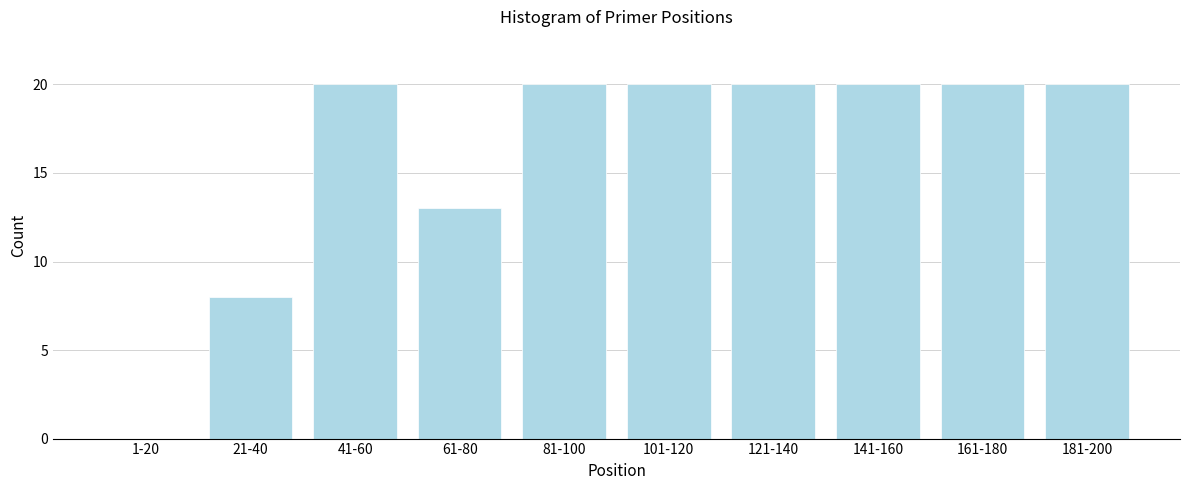

Reading left to right, extract all data points from this chart.

1-20=0	21-40=8	41-60=20	61-80=13	81-100=20	101-120=20	121-140=20	141-160=20	161-180=20	181-200=20